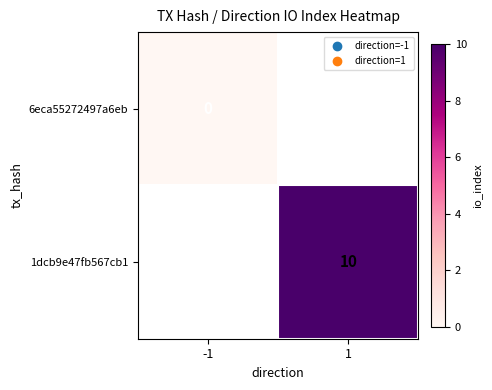

Is it true that 1dcb9e47fb567cb1 equals 13 at 1?

False